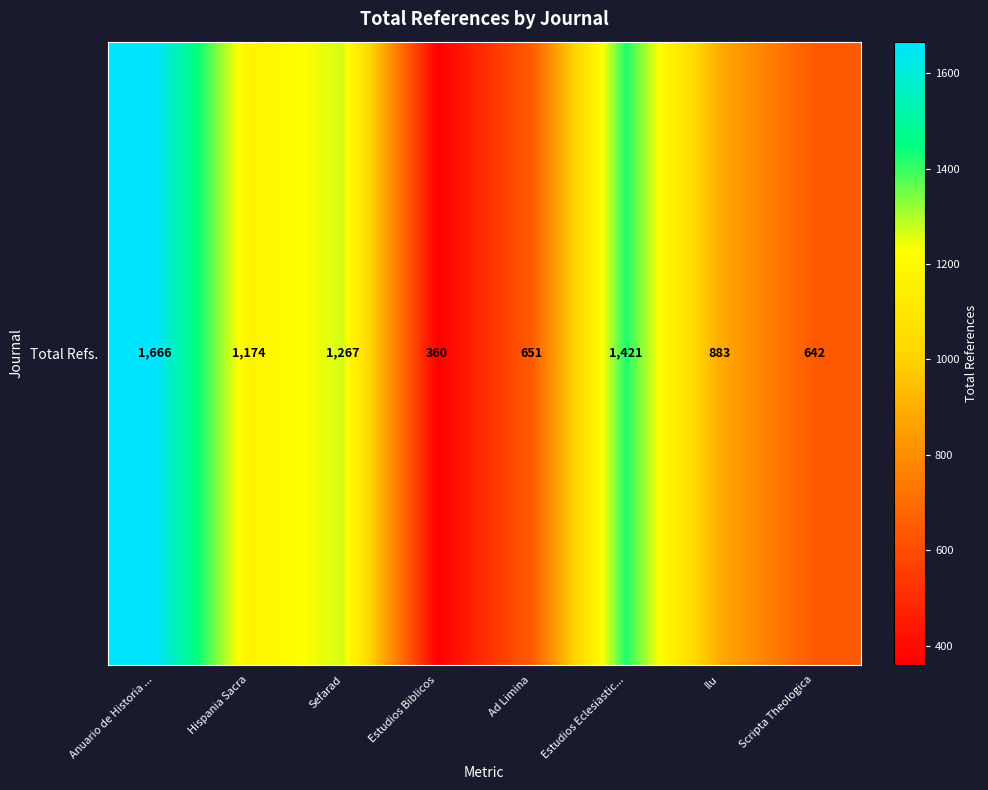

Between Hispania Sacra and Scripta Theologica, which is larger?

Hispania Sacra